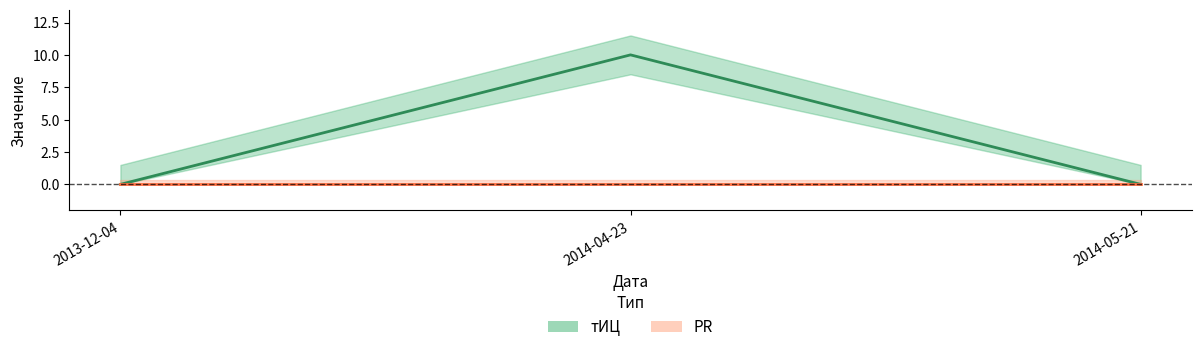

What is the average value?

3